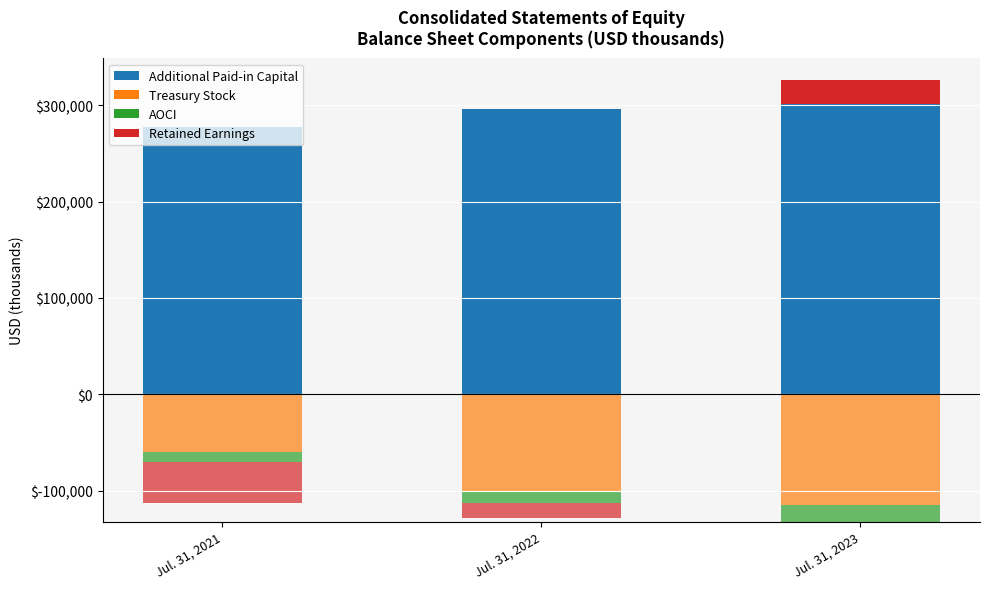

The value of Additional Paid-in Capital at Jul. 31, 2022 is 296005. True or false?

True